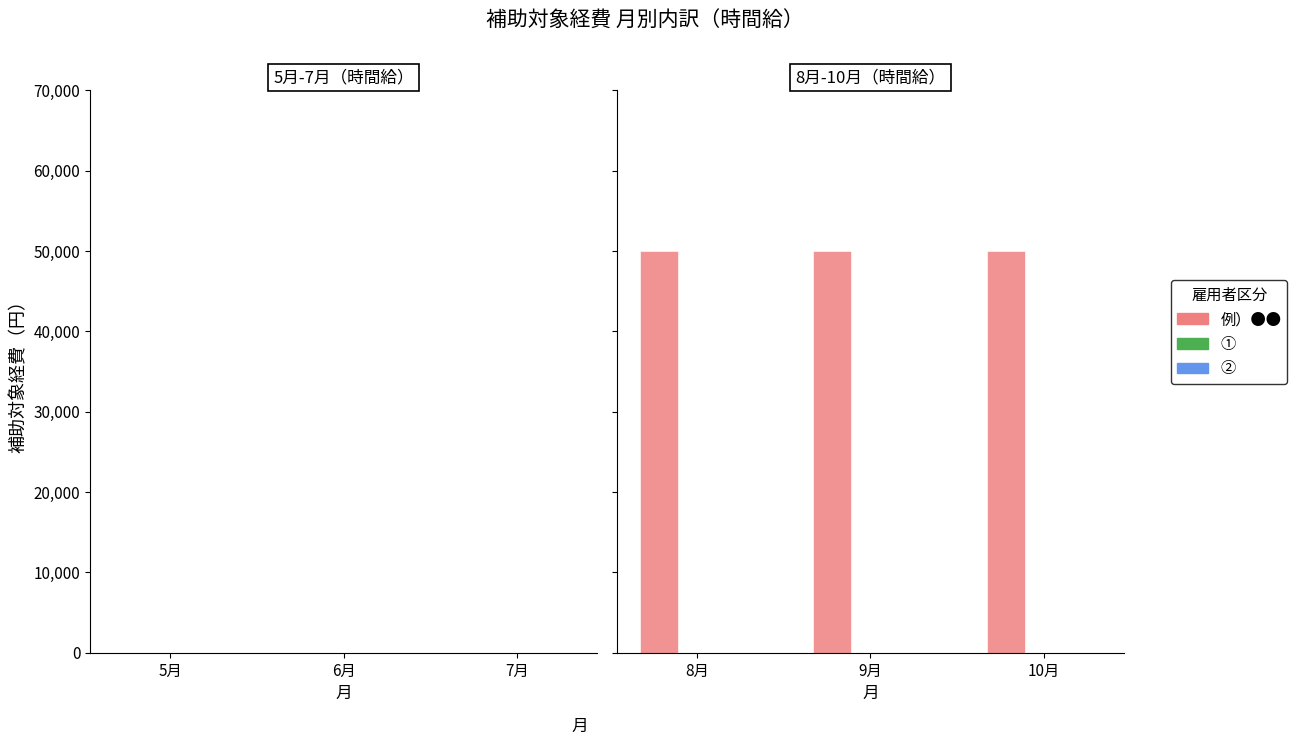

Does the chart contain any negative values?

No